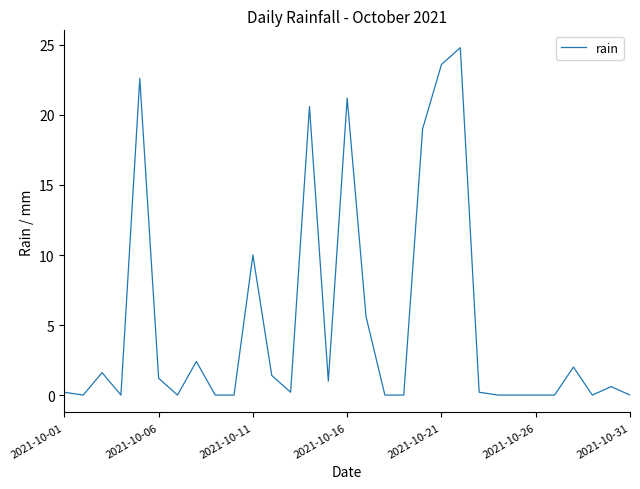

What is the maximum value shown in the chart?

24.8